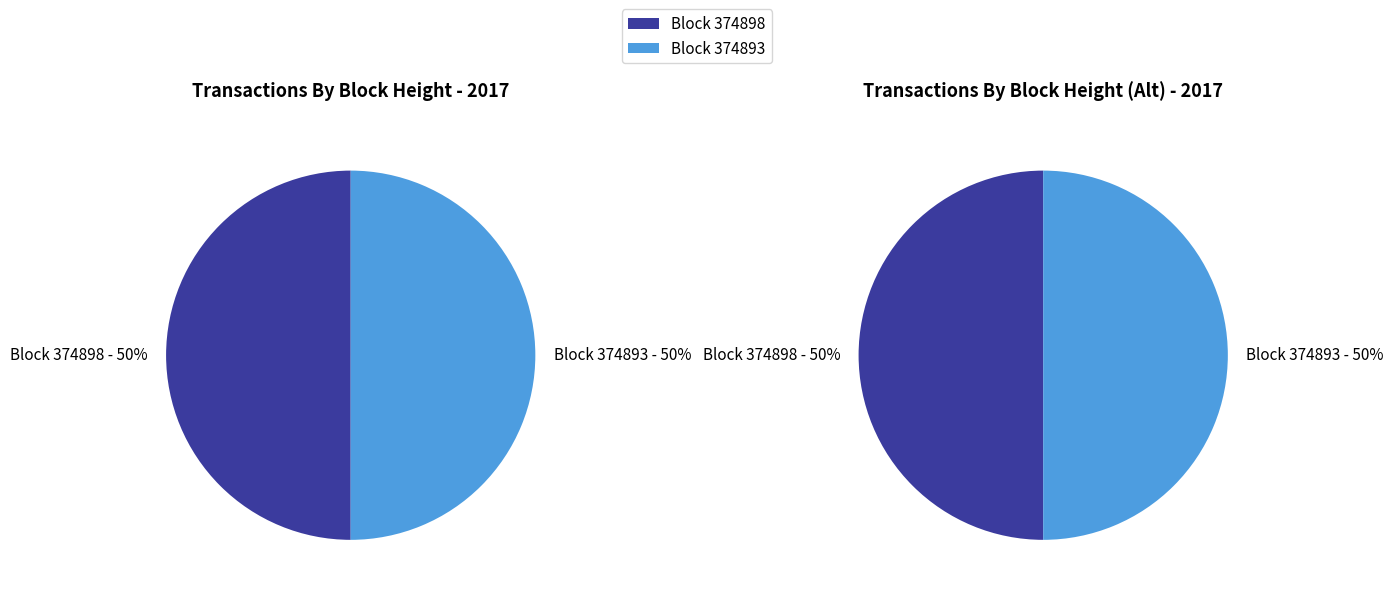

Count the number of slices in the pie.

2